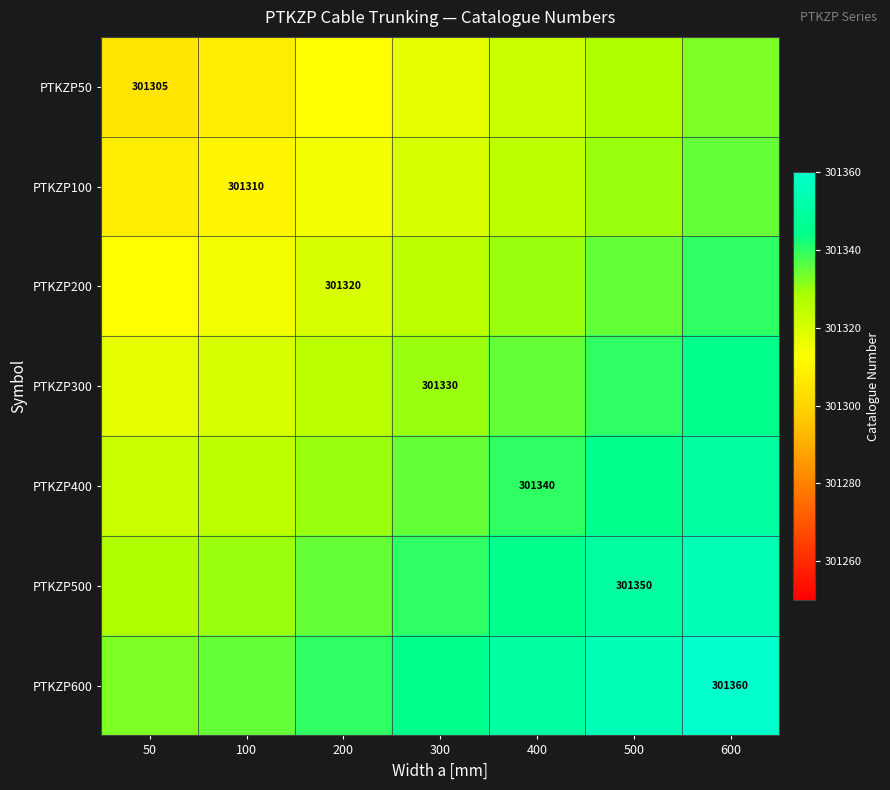

Between 100 and 600, which is larger?

600